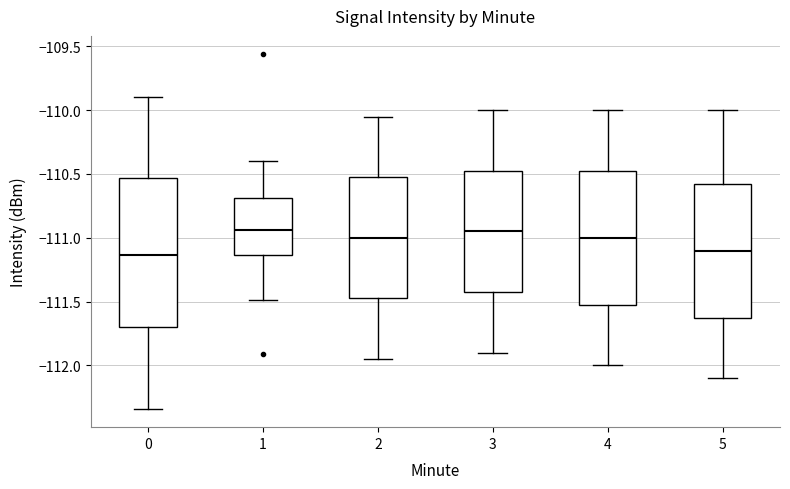

Reading left to right, transcribe this box plot: for each box, give where its median line is, the range the box spans, and where its two whiskers end, as read against the y-axis. The values are not printed on the chart, so give them approximately, as read against the axis.

0: median -111.15, box -111.70 to -110.55, whiskers -112.35 to -109.90
1: median -110.95, box -111.15 to -110.70, whiskers -111.50 to -110.40
2: median -111.00, box -111.45 to -110.50, whiskers -111.95 to -110.05
3: median -110.95, box -111.40 to -110.45, whiskers -111.90 to -110.00
4: median -111.00, box -111.50 to -110.45, whiskers -112.00 to -110.00
5: median -111.10, box -111.60 to -110.55, whiskers -112.10 to -110.00